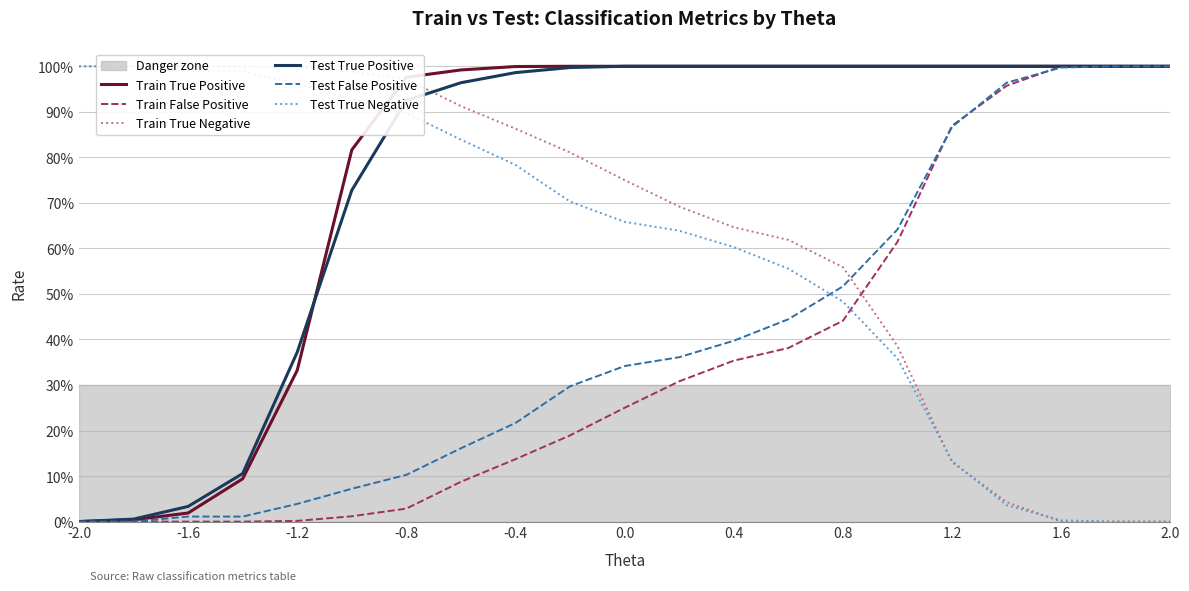

Between -2.0 and 0.4, which series saw the biggest shift?

Test True Positive